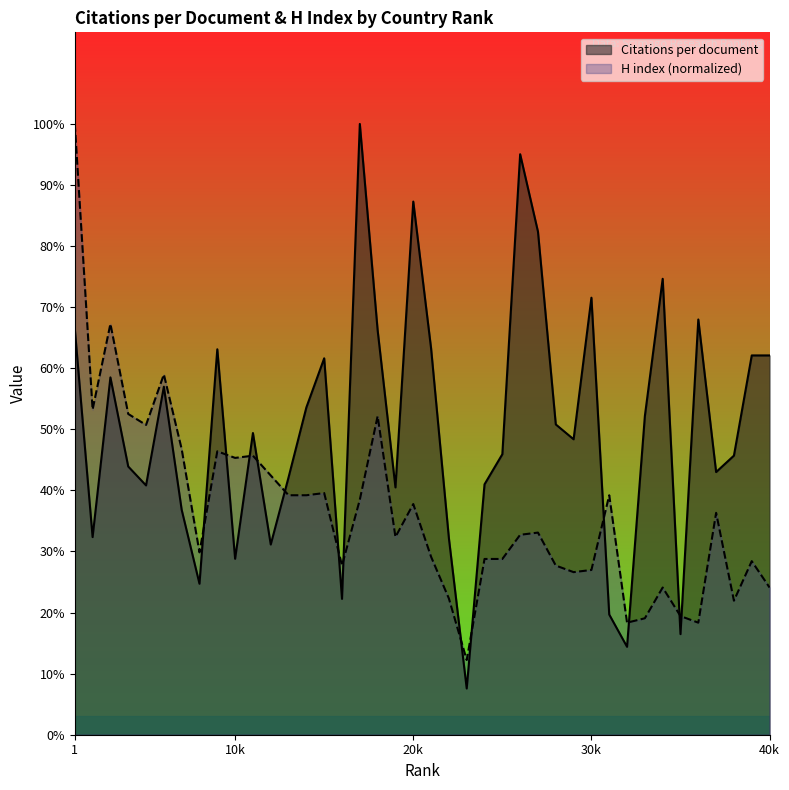

Is the value of H index at 30 greater than the value of Citations per document at 19?

No